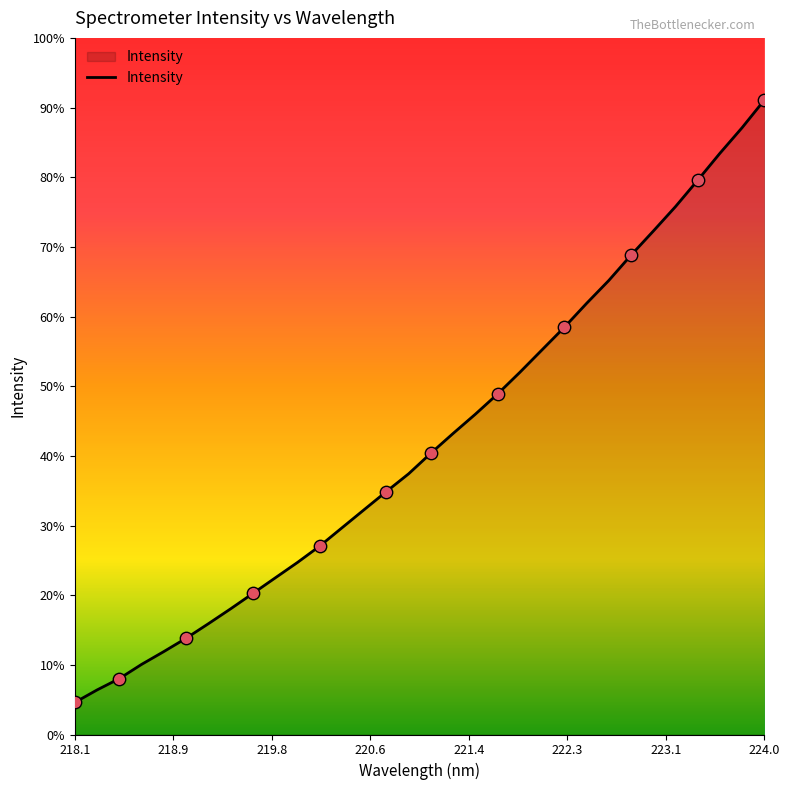

Is this an area chart (filled region under the line)?

Yes